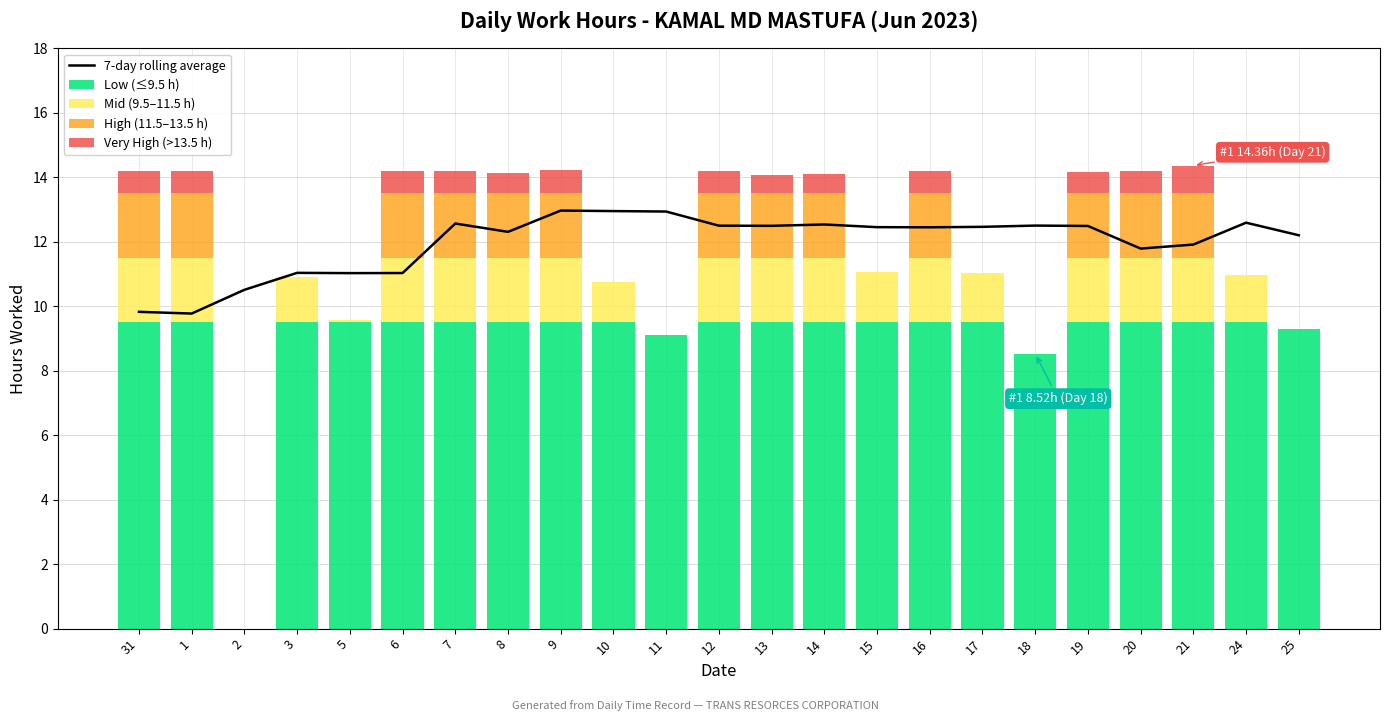

Which series has the largest total across all categories?

7-day rolling average